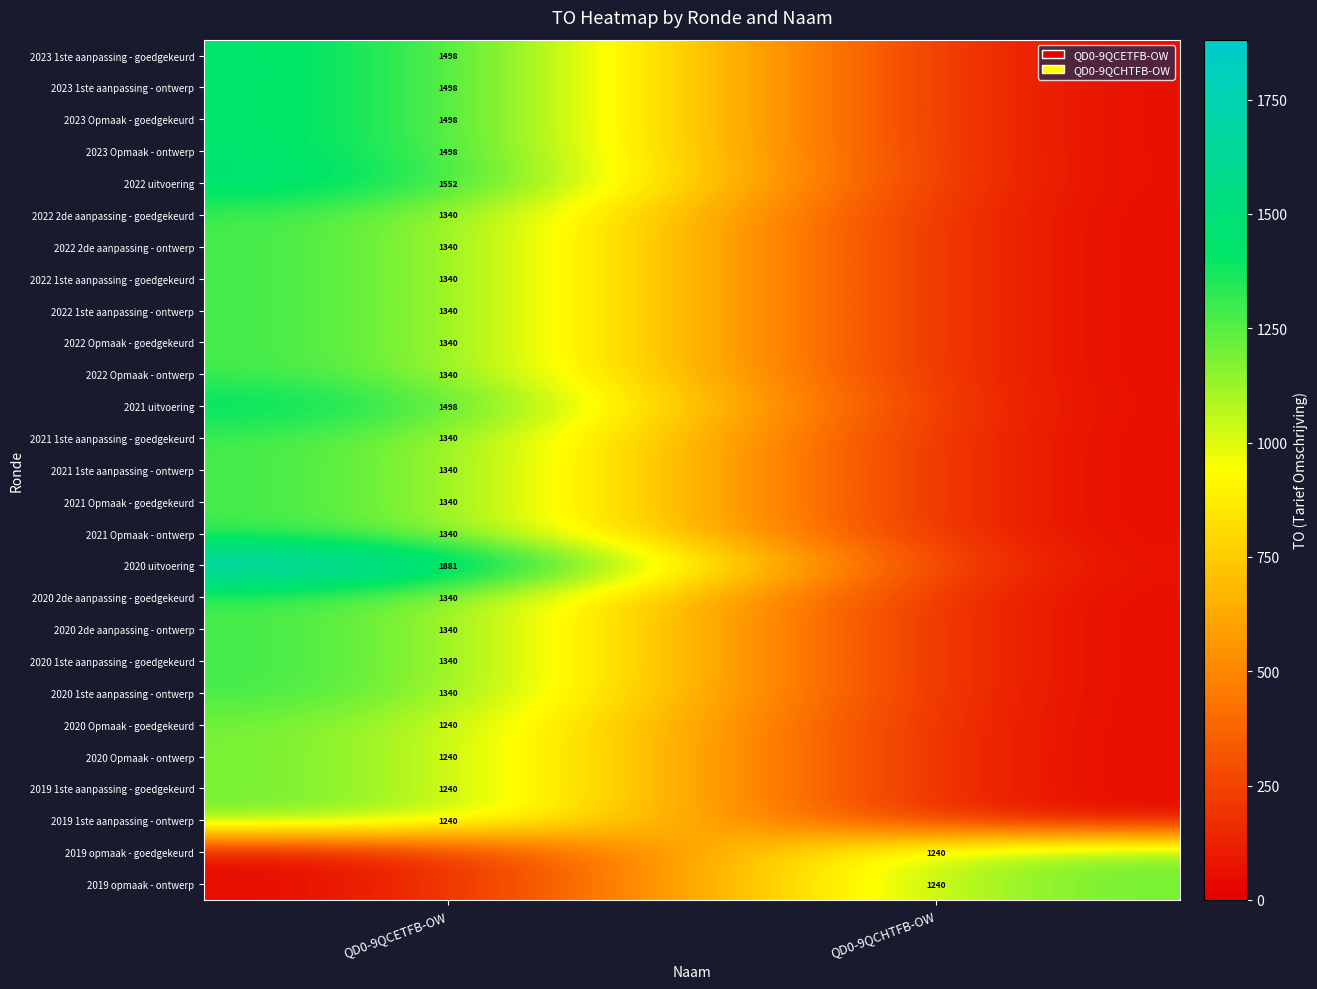

The 2019 1ste aanpassing - ontwerp series shows 1657 at QD0-9QCETFB-OW. True or false?

False